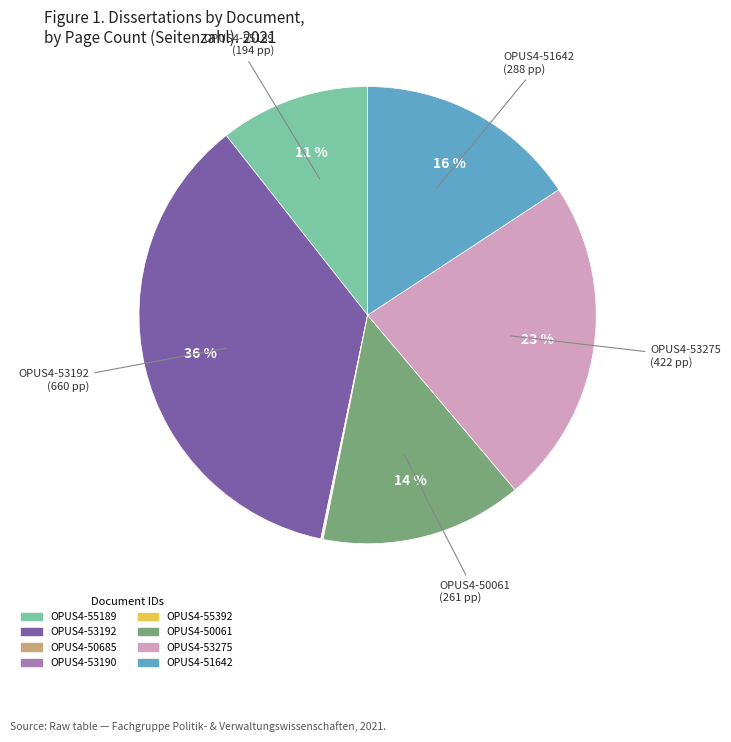

What is the ratio of the value at OPUS4-51642 to the value at OPUS4-55189?

1.5